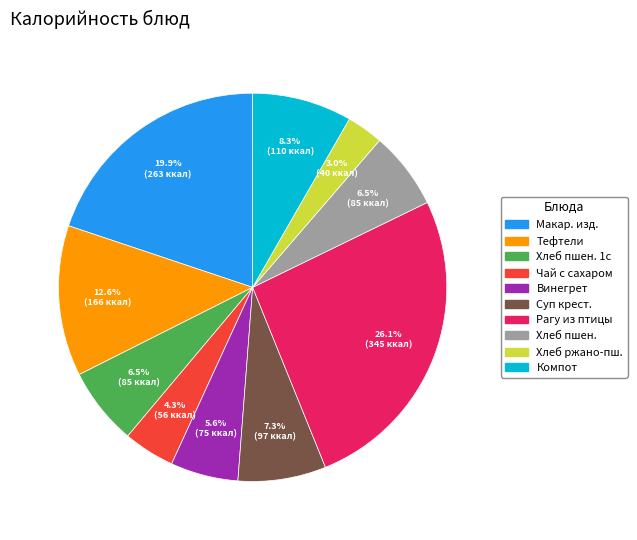

Is there a majority slice in this chart?

No